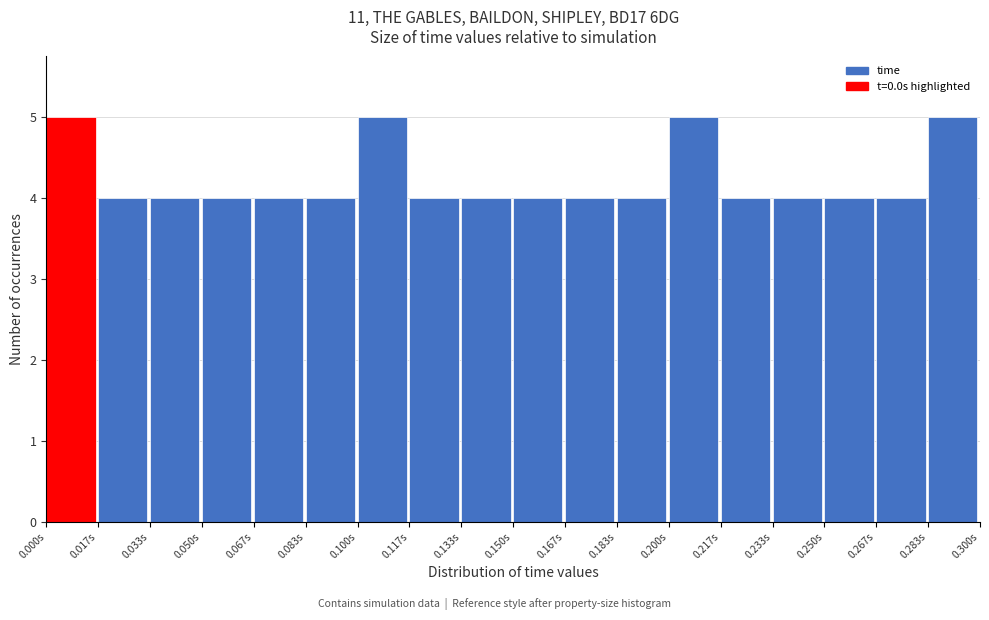

What is the height of the bar covering 0.234 to 0.250 on the x-axis? Neither the bar edges nor the heights are printed on the chart, so give them approximately, as read against the axes.

4